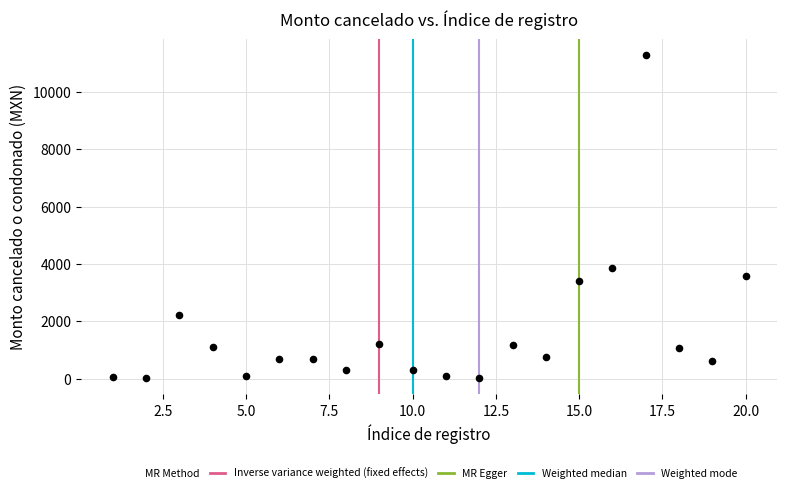

What Y value in the scatter plot is closest to 5641?

3856.9